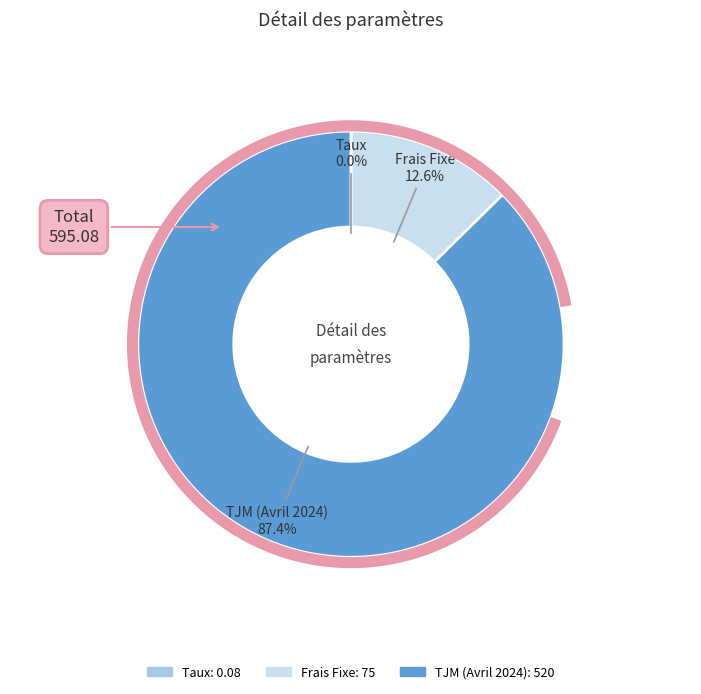

What is the largest slice in the pie chart?

TJM (Avril 2024)